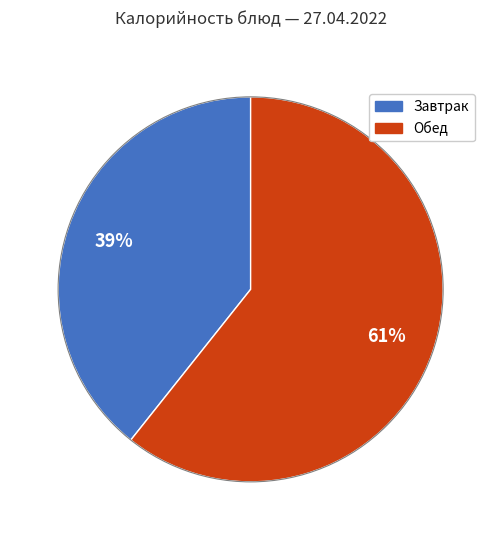

To the nearest percent, what is the average slice percentage?

50%